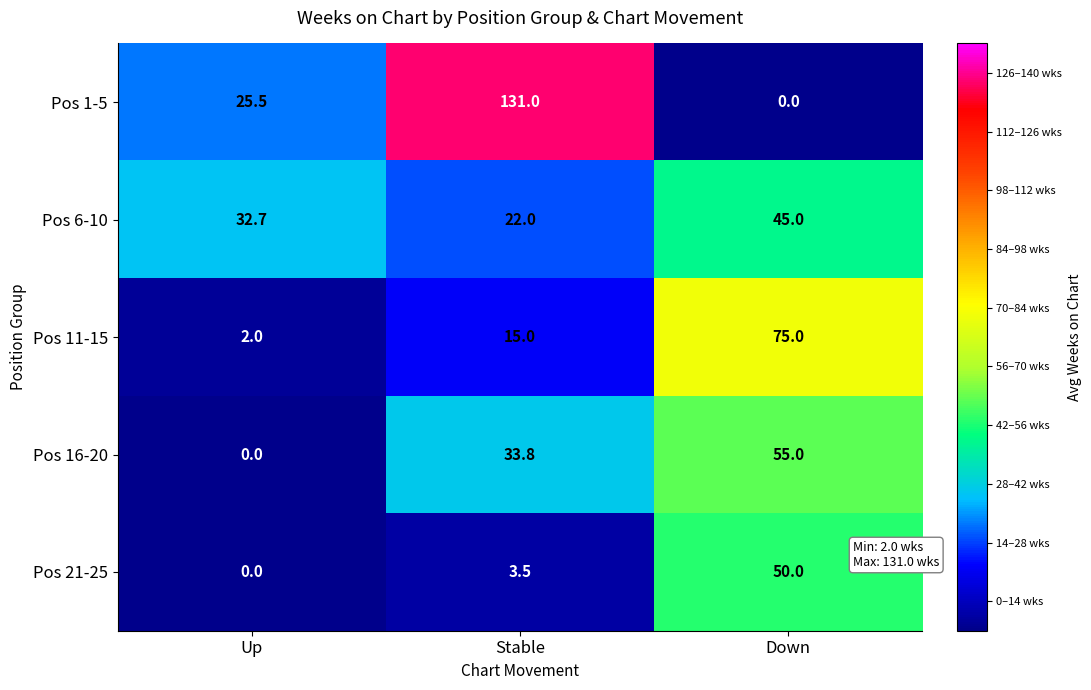

Reading left to right, list all the values displayed in this chart.

Pos 1-5: 25.5	131.0	0.0
Pos 6-10: 32.7	22.0	45.0
Pos 11-15: 2.0	15.0	75.0
Pos 16-20: 0.0	33.8	55.0
Pos 21-25: 0.0	3.5	50.0